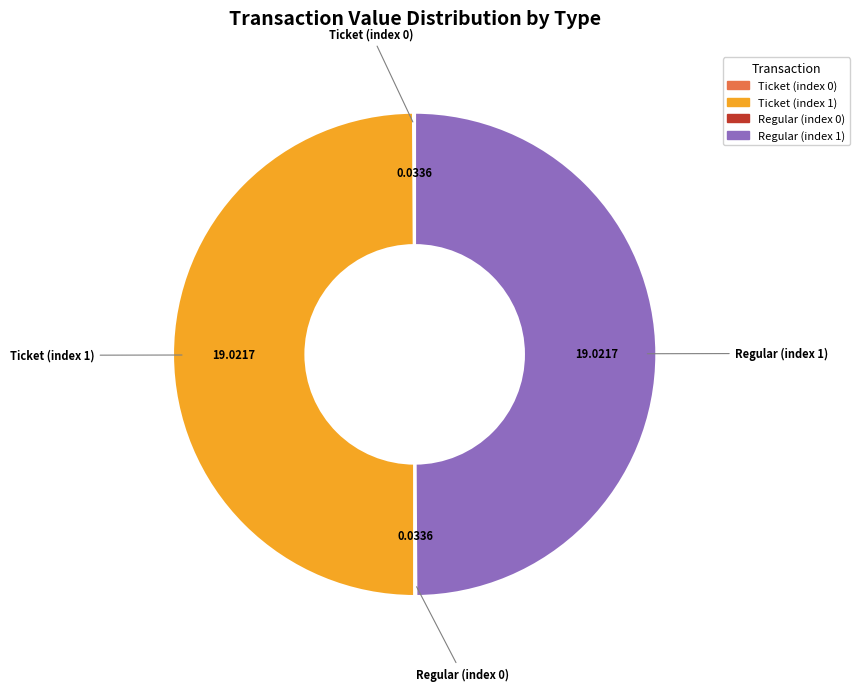

What percentage is the Ticket (index 1) slice, to the nearest percent?

50%